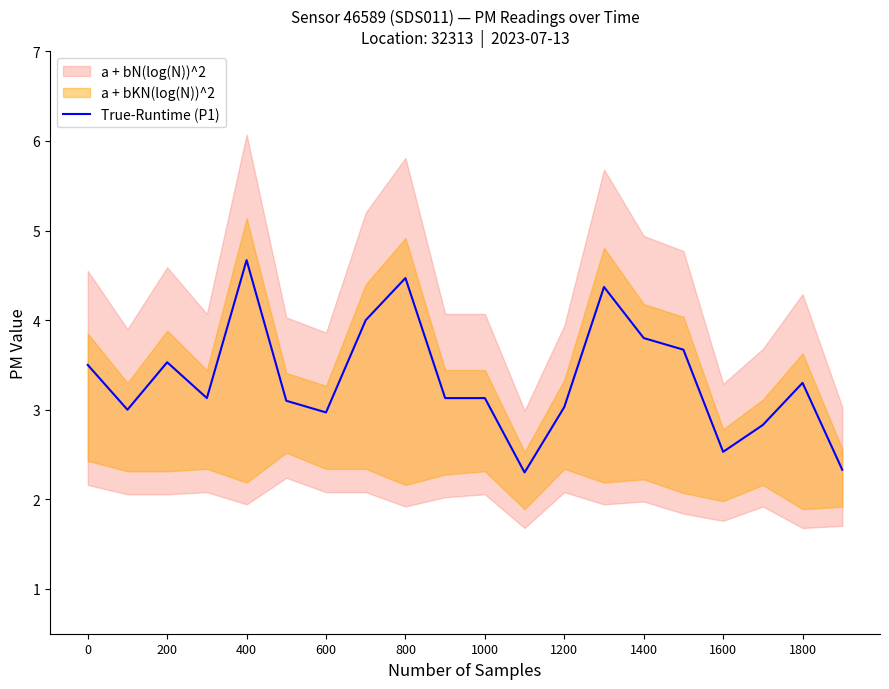

What is the maximum value shown in the chart?

4.7